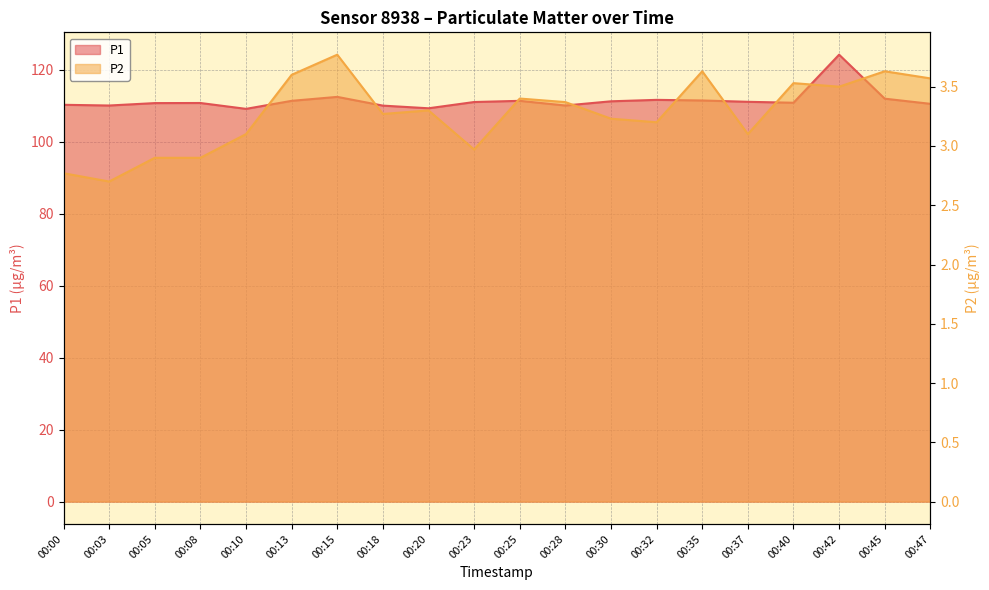

What is the difference between the second highest and second lowest values in the P1 series?

3.2